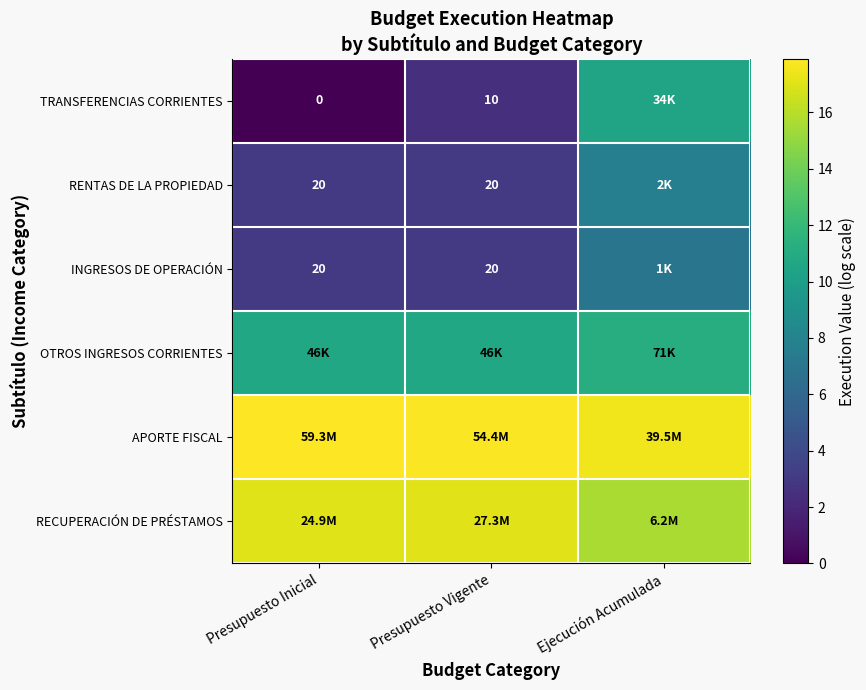

At which label does OTROS INGRESOS CORRIENTES reach its minimum?

Presupuesto Inicial